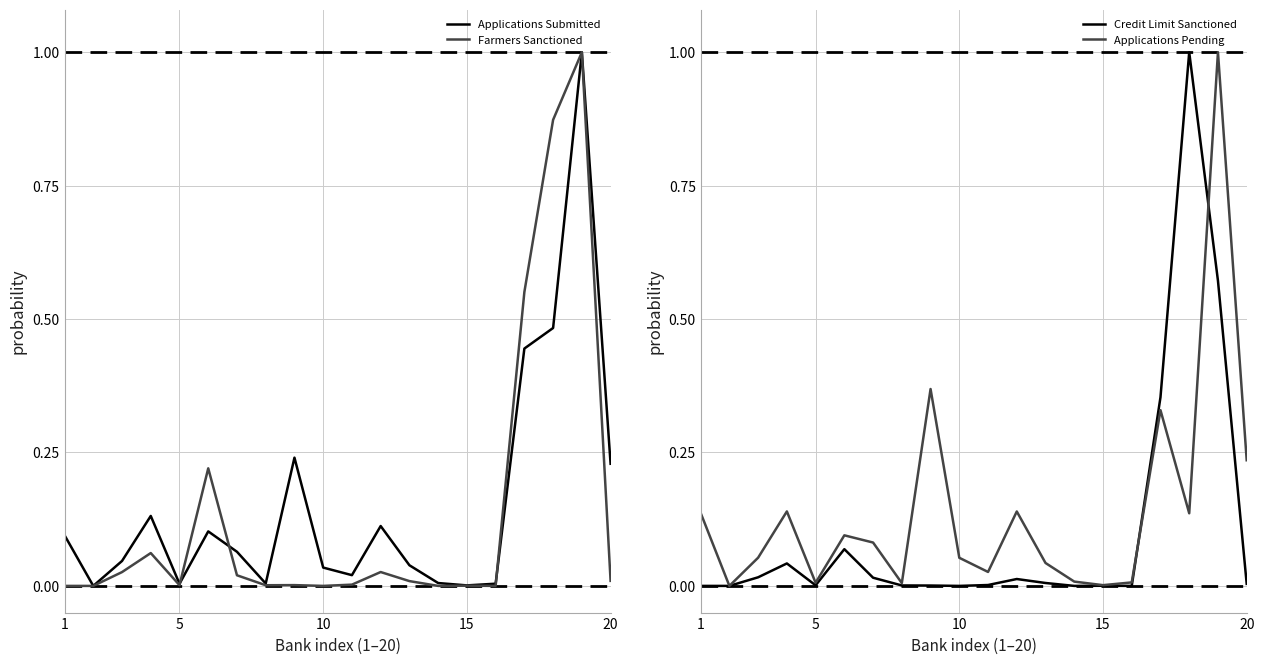

Rank the series by their maximum value, from lowest to highest.

Applications Submitted, Farmers Sanctioned, Credit Limit Sanctioned, Applications Pending